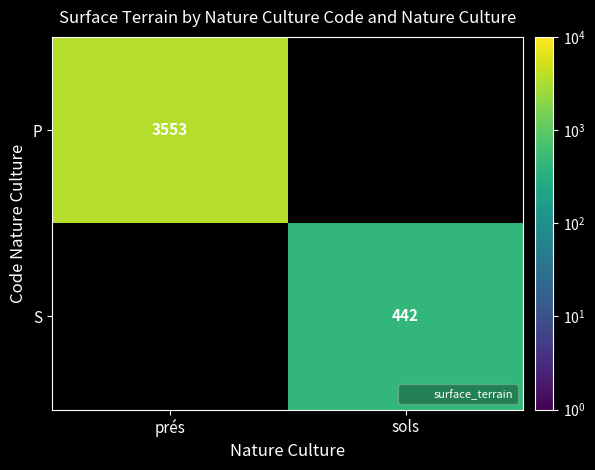

List the series in order of their peak value, lowest first.

P, S